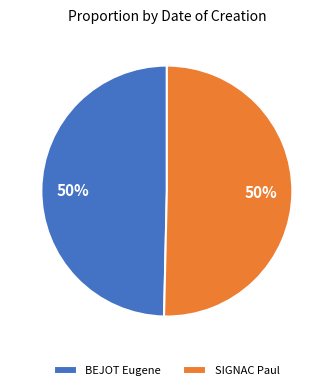

Approximately how many times larger is the value at BEJOT Eugene compared to SIGNAC Paul?

1.0